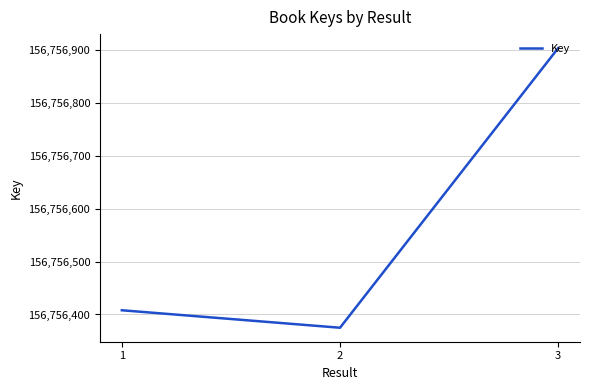

What is the sum of all values?

470269686